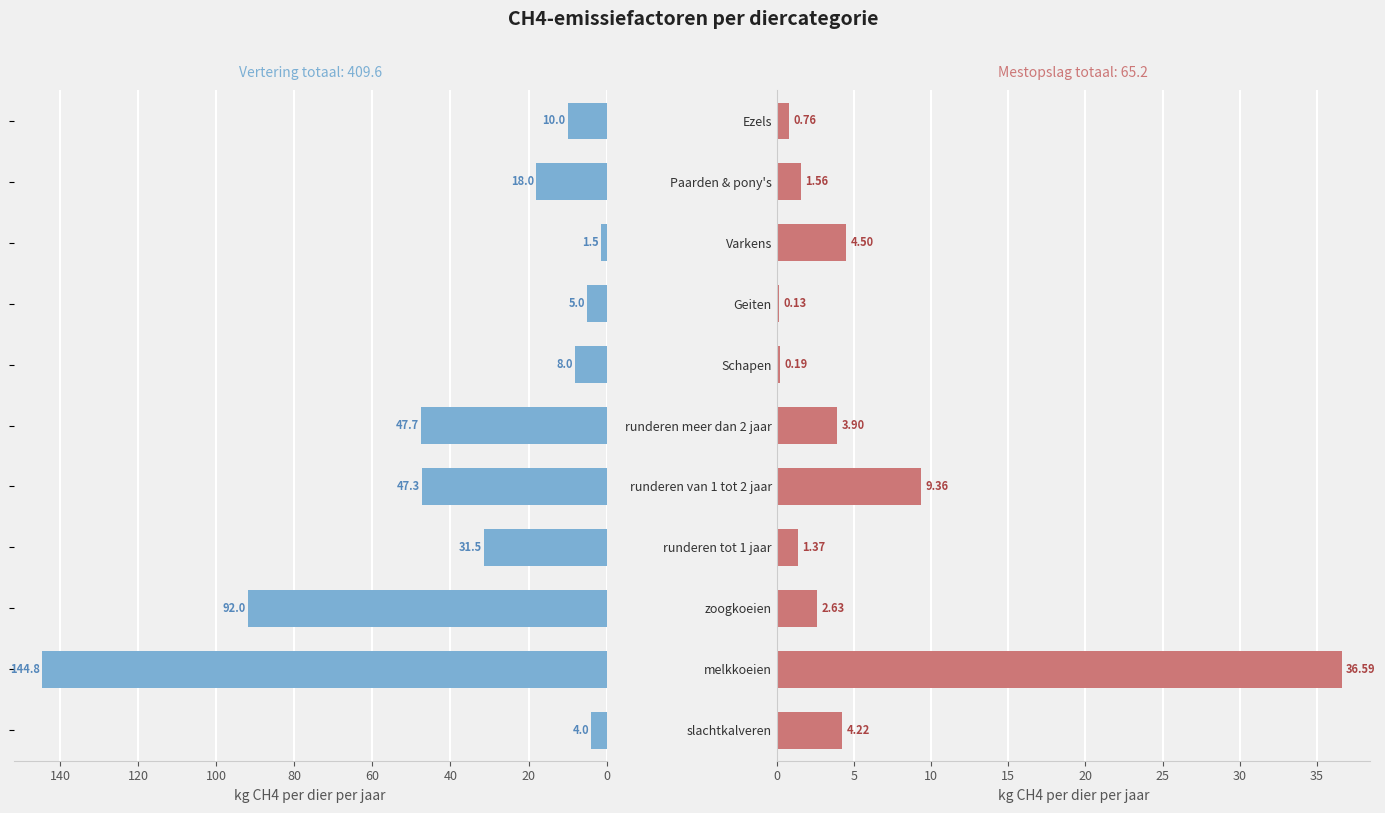

Which series has the largest range (max minus min)?

Vertering (kg CH4/dier/jaar)